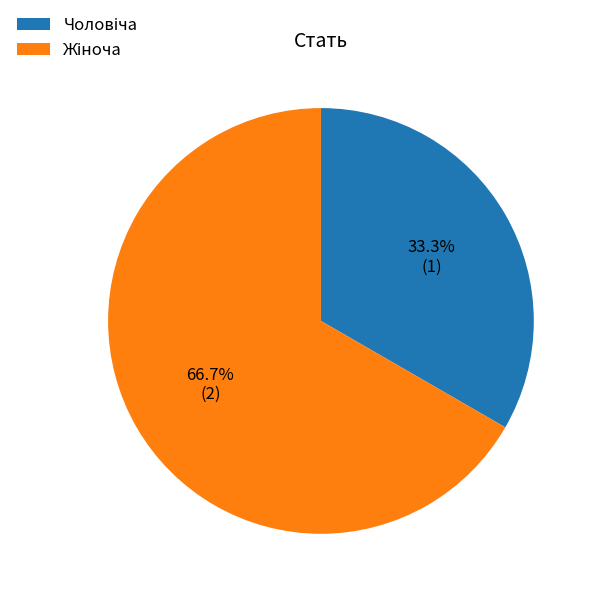

Is there any slice that represents more than half of the pie?

Yes